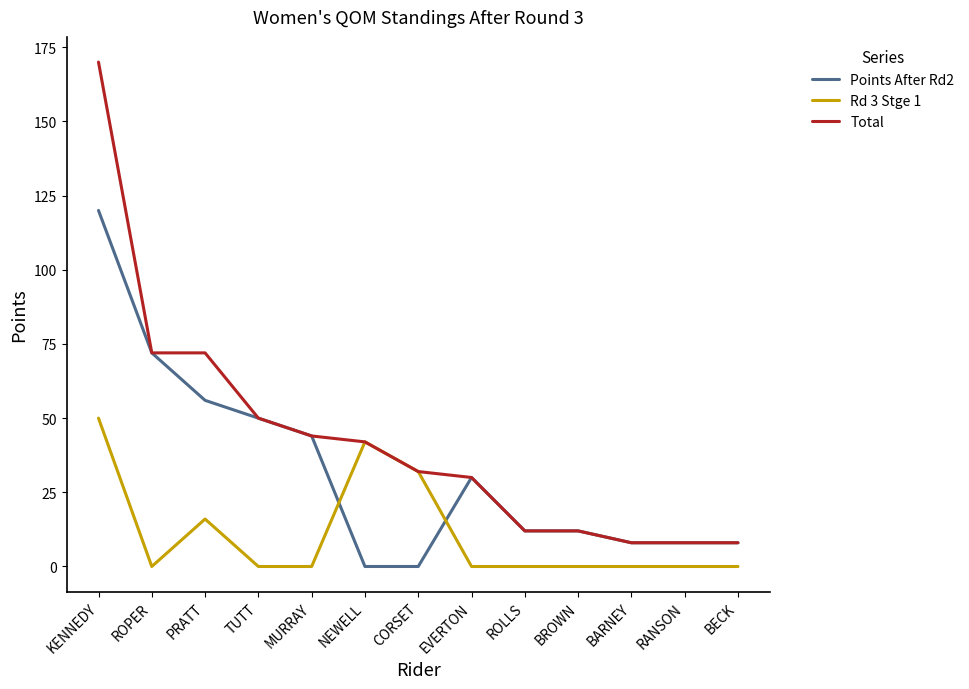

After their last crossing, which series has the higher values: Rd 3 Stge 1 or Points After Rd2?

Points After Rd2